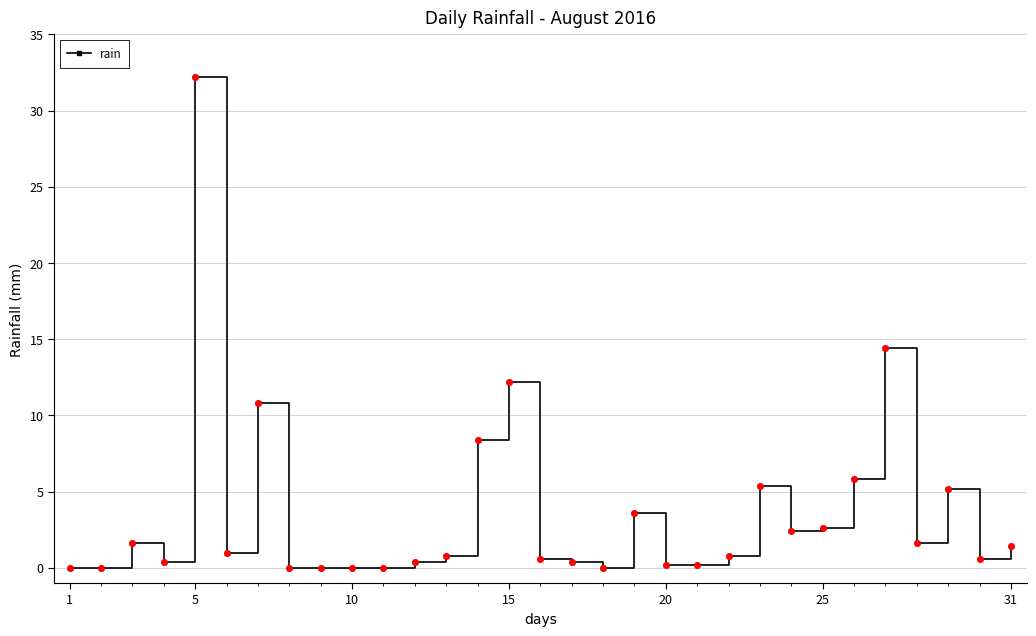

Does the chart have visible grid lines?

Yes